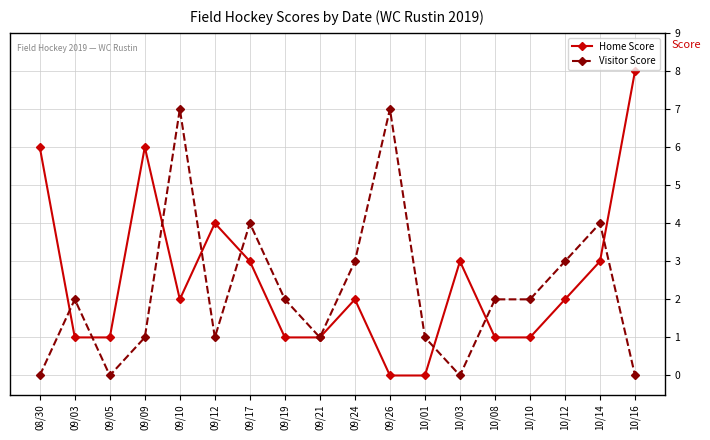

Count the Visitor Score values in the range 1 to 3.

10